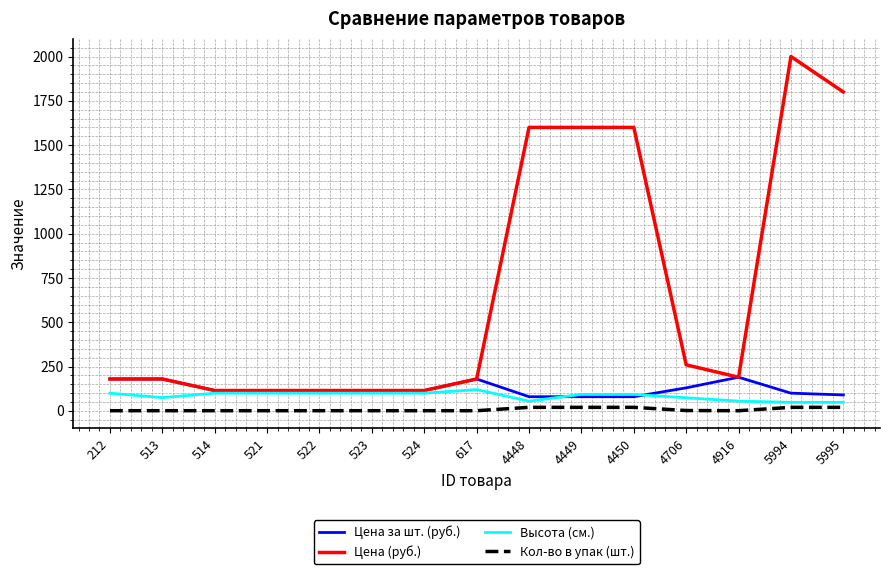

Which series has the largest range (max minus min)?

Цена (руб.)